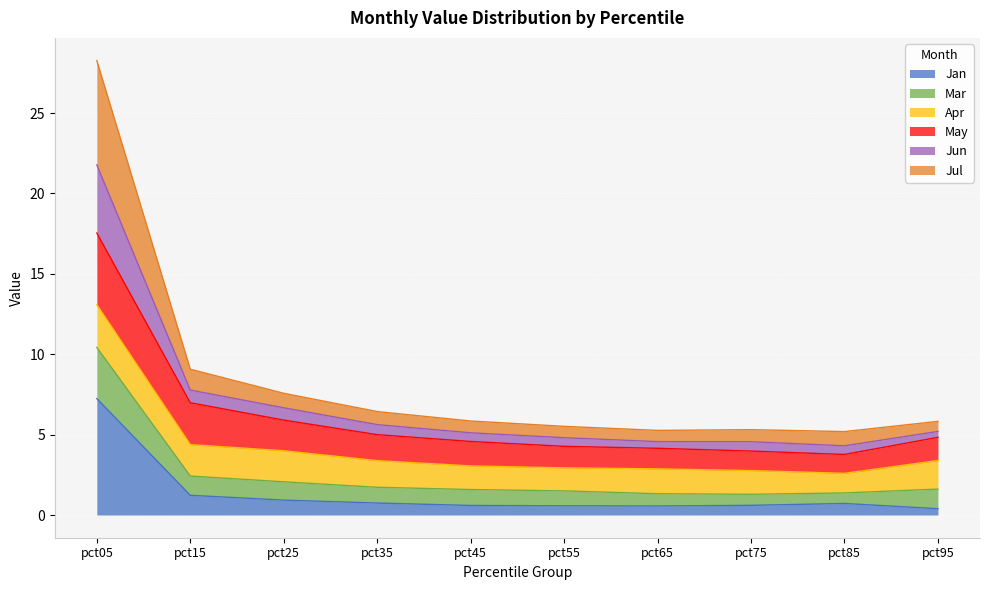

True or false: Jun has more than 0 points higher than both neighbors.

False